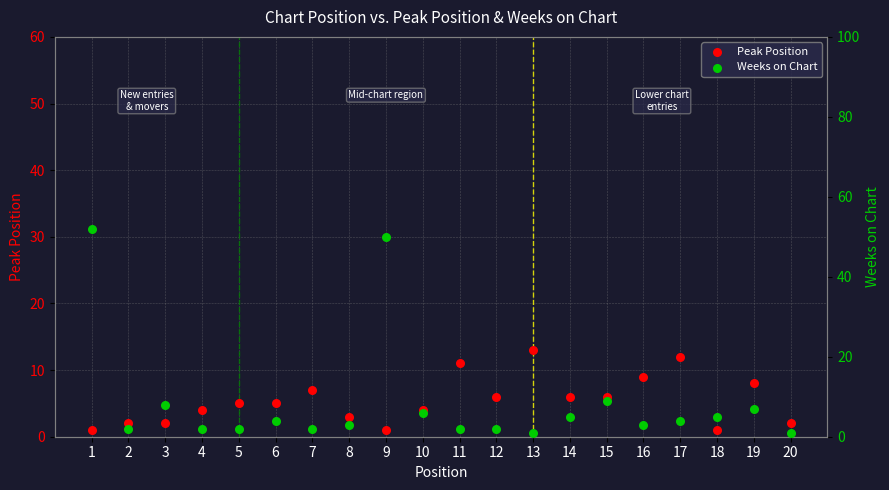

At how many categories does at least one series exceed 49?

2